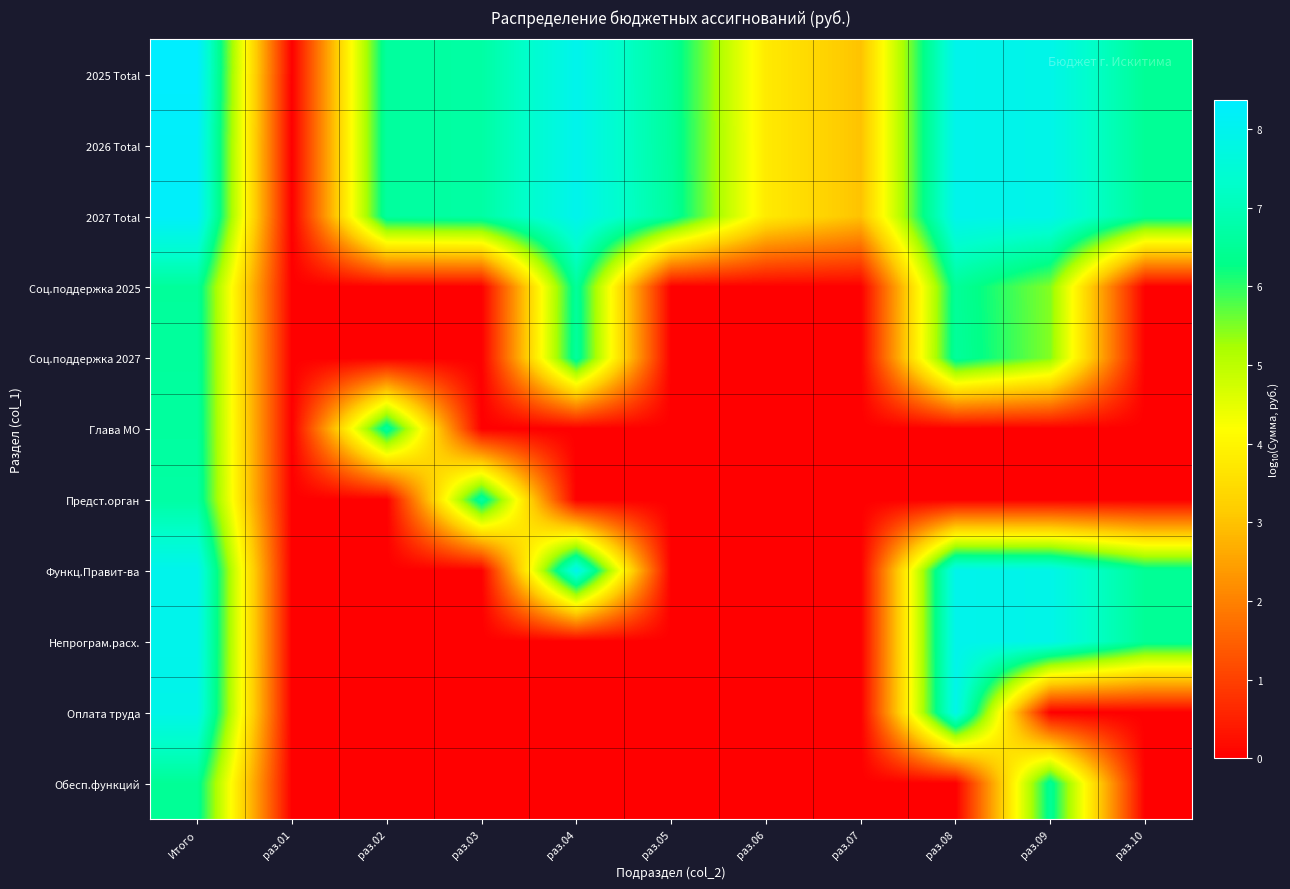

At Итого, list the series in order from smallest to largest.

Обесп.функций, Соц.поддержка 2025, Соц.поддержка 2027, Глава МО, Предст.орган, Оплата труда, Непрограм.расх., Функц.Правит-ва, 2026 Total, 2027 Total, 2025 Total